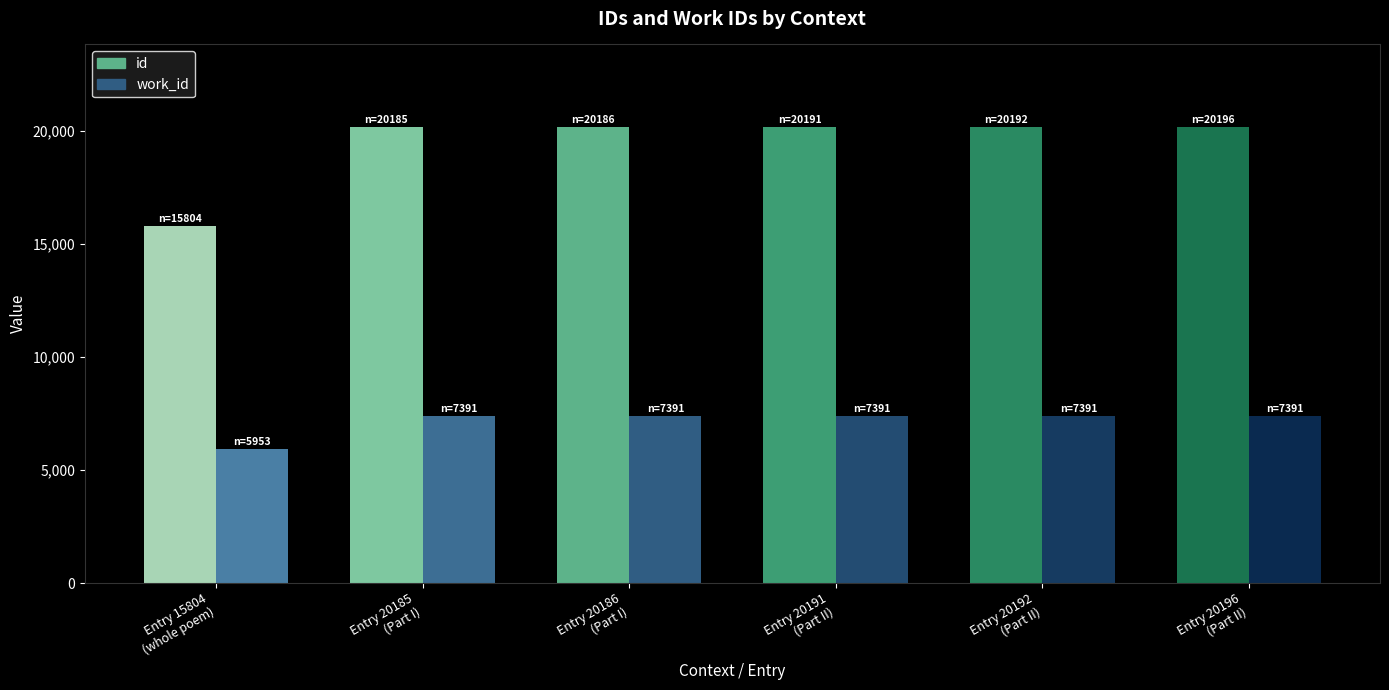

The value of work_id at Part I is 7391. True or false?

True